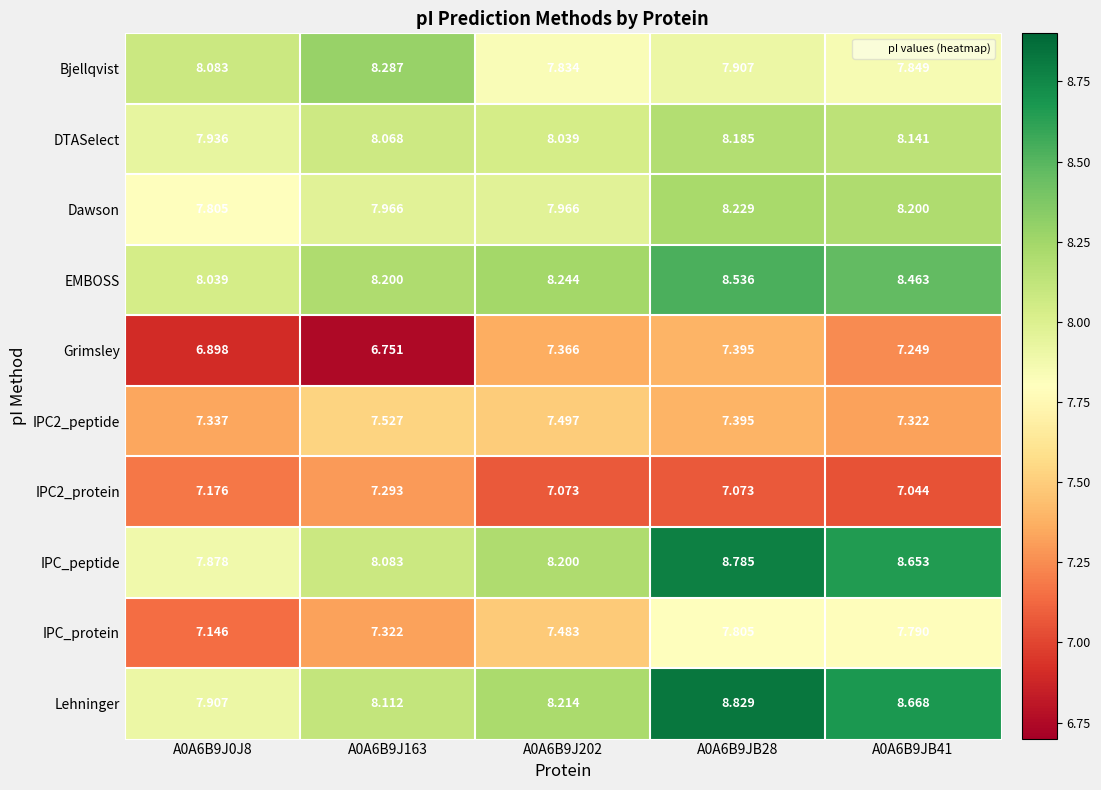

Which series changed the most between A0A6B9J0J8 and A0A6B9JB41?

IPC_peptide